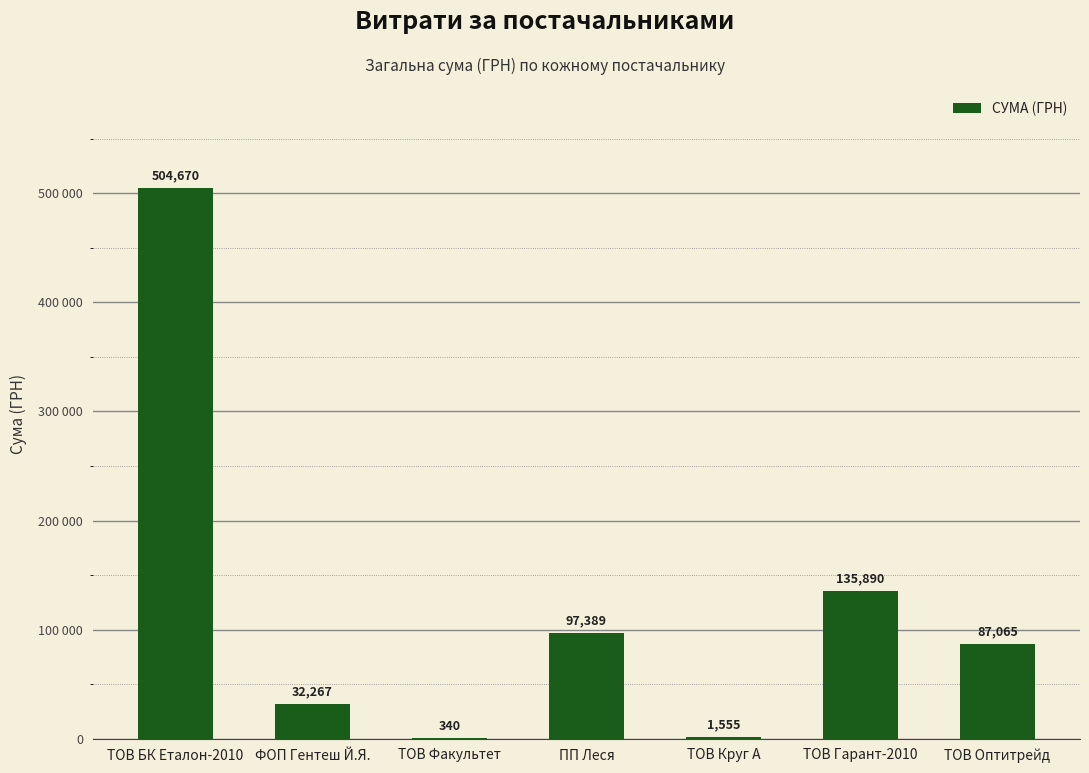

What is the difference between the values at ПП Леся and ТОВ Круг А?

95834.6